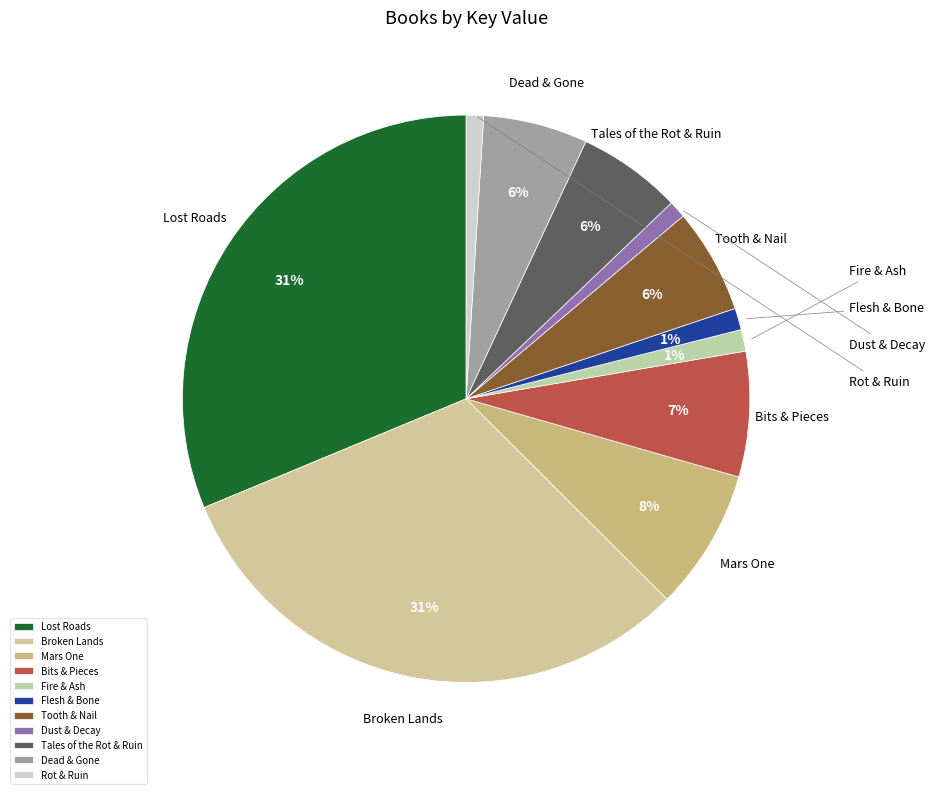

What is the smallest slice in the pie chart?

Rot & Ruin